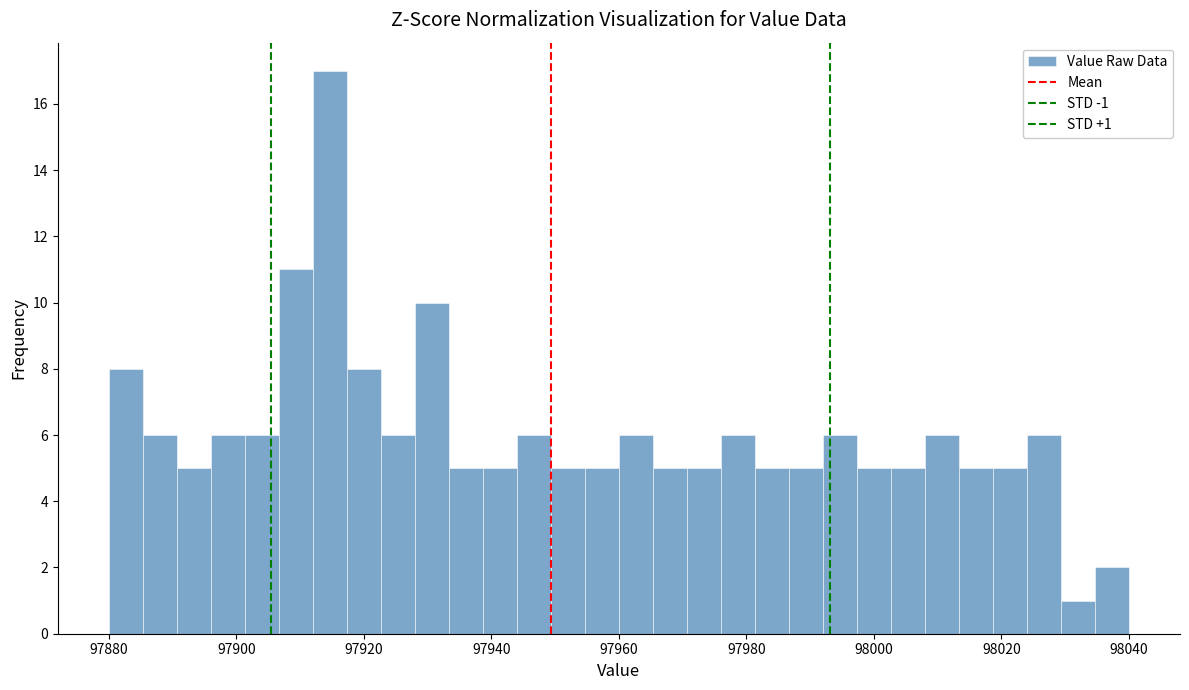

Read against the x-axis, roughly where is the centre of the tallest bar?

97914